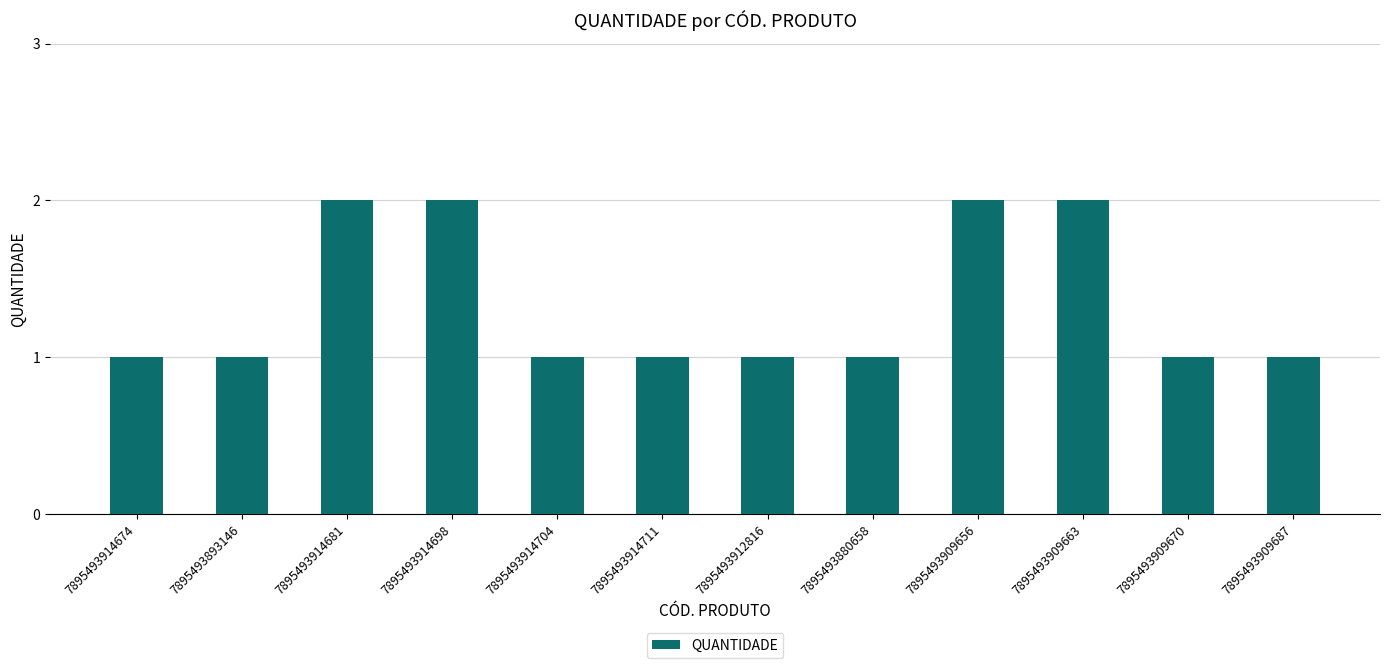

Does the chart contain stacked bars?

No